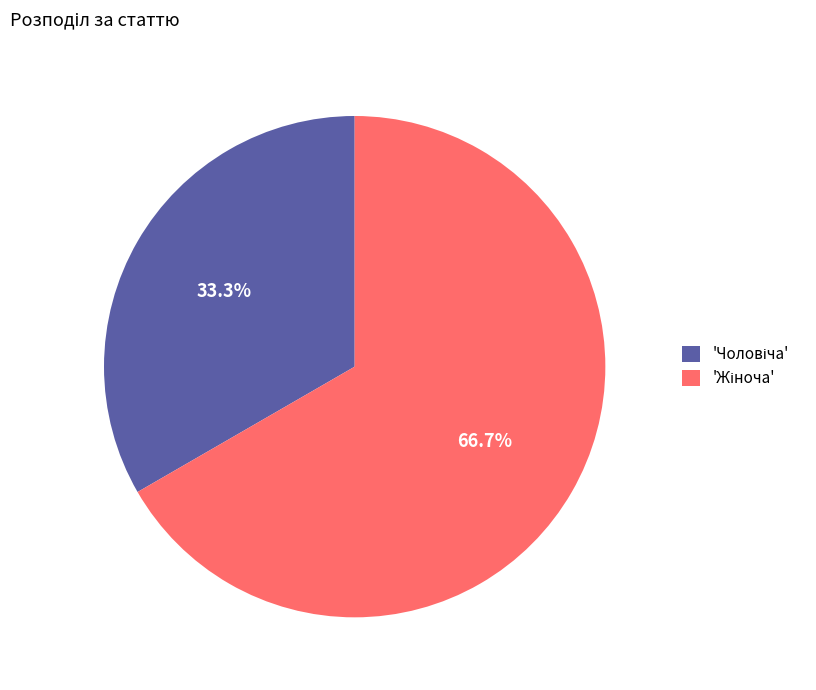

Is there any slice that represents more than half of the pie?

Yes